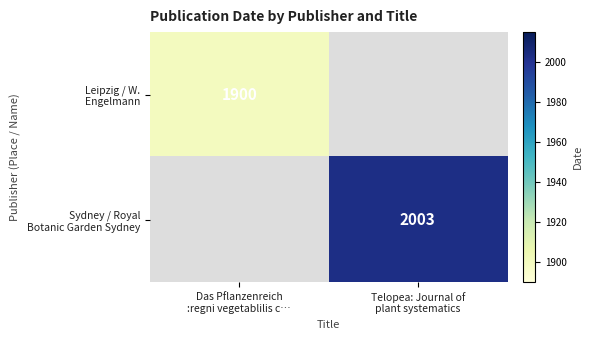

Is it true that Sydney / Royal Botanic Garden Sydney equals 0 at Das Pflanzenreich :regni vegetablilis c…?

True